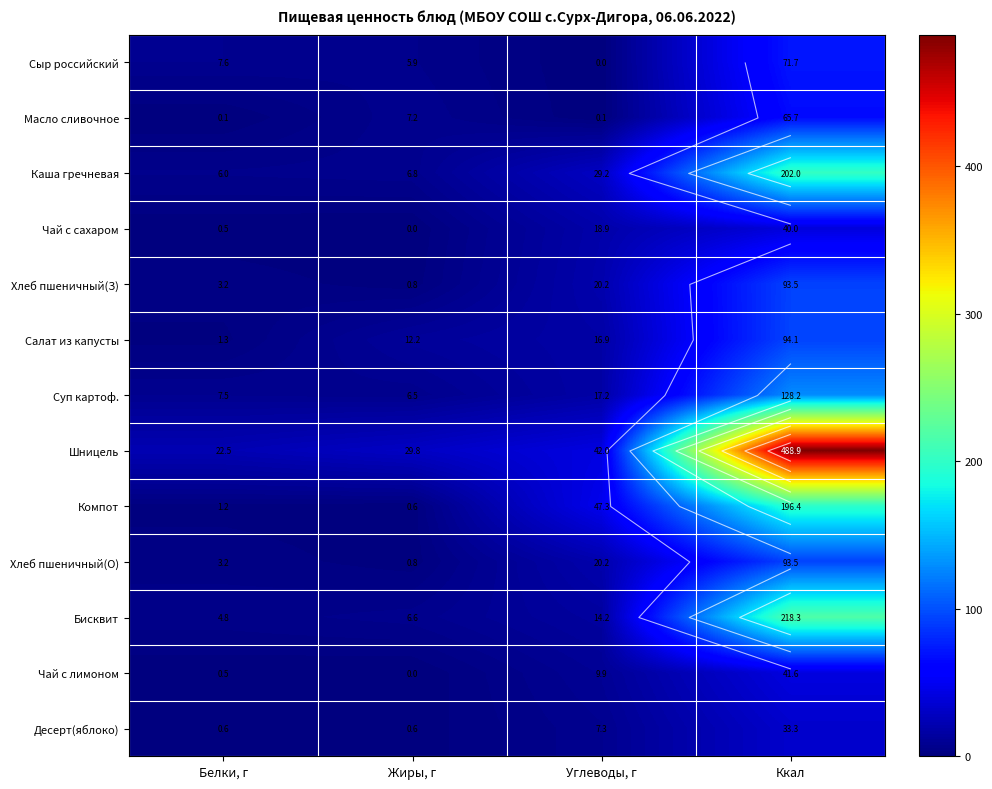

How many data points in Бисквит are above 14?

2